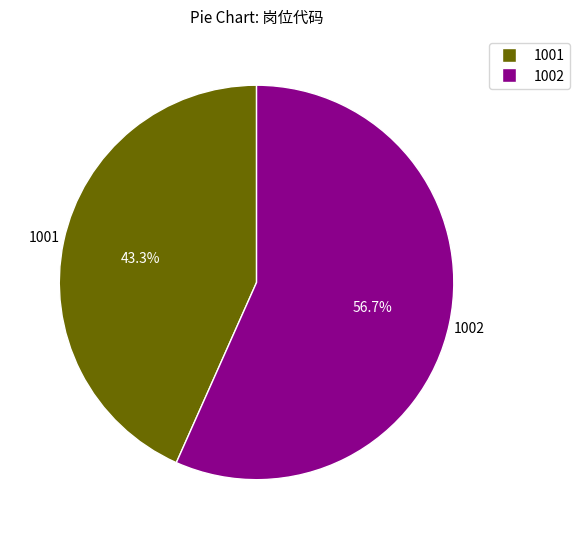

What percentage is the 1001 slice, to the nearest percent?

43%